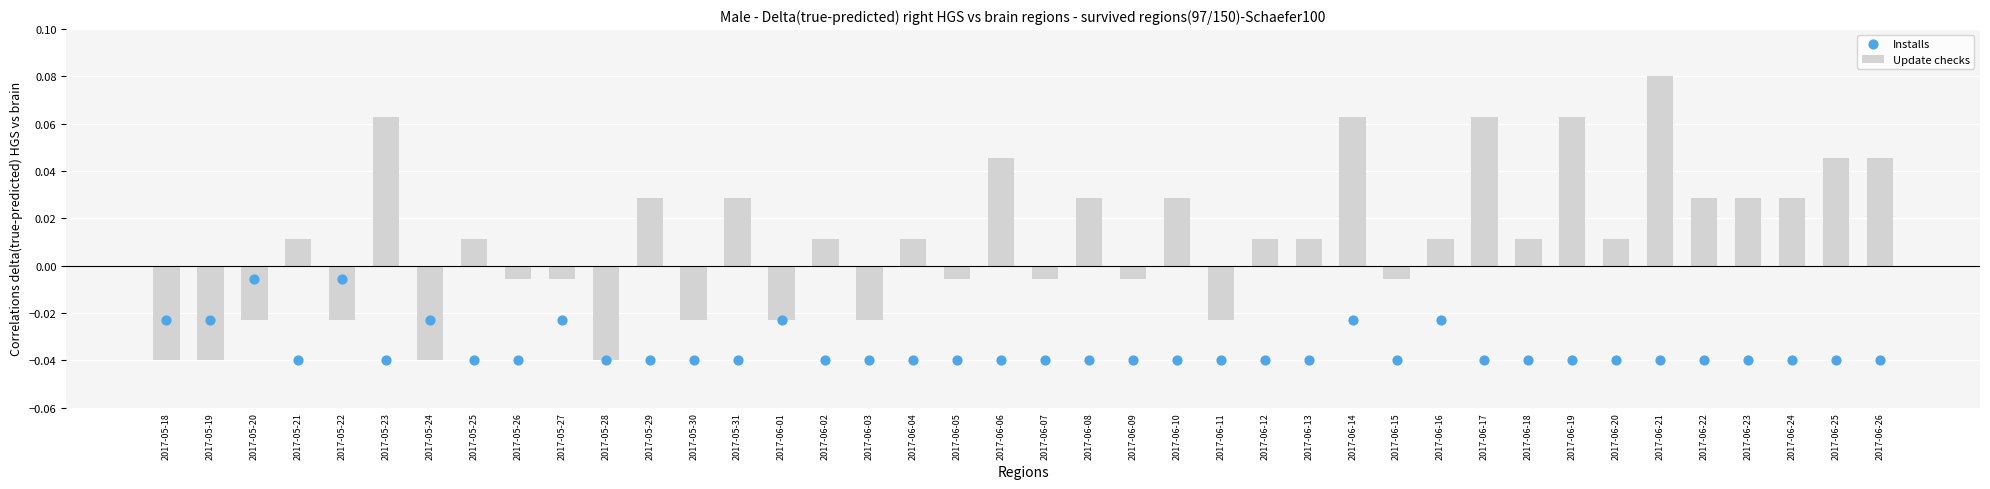

Which series has the widest spread of Y values?

Update checks